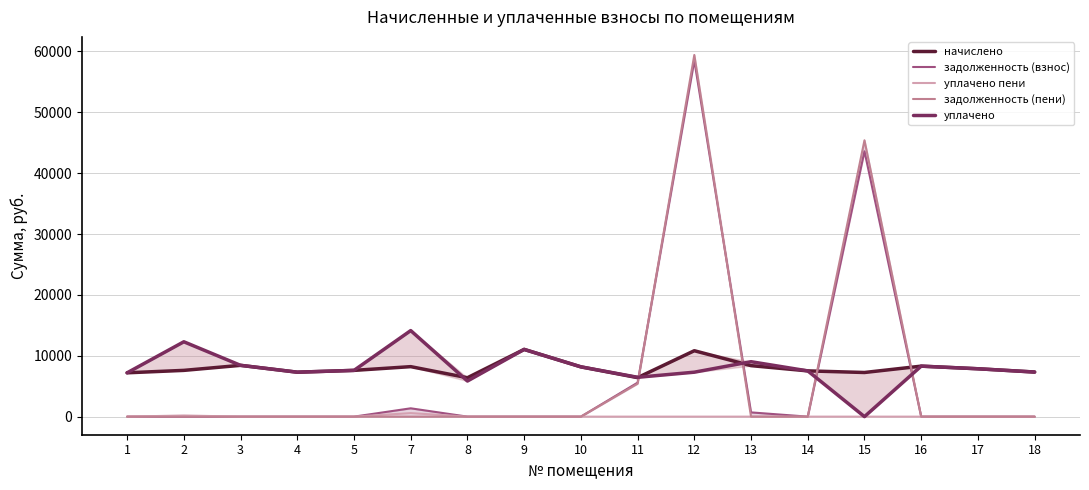

What is the value of the начислено point at the 15th from the left?

8296.6